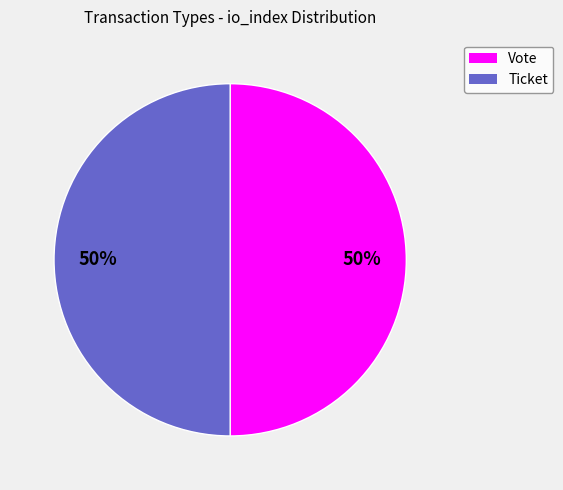

How many slices are in this pie chart?

2